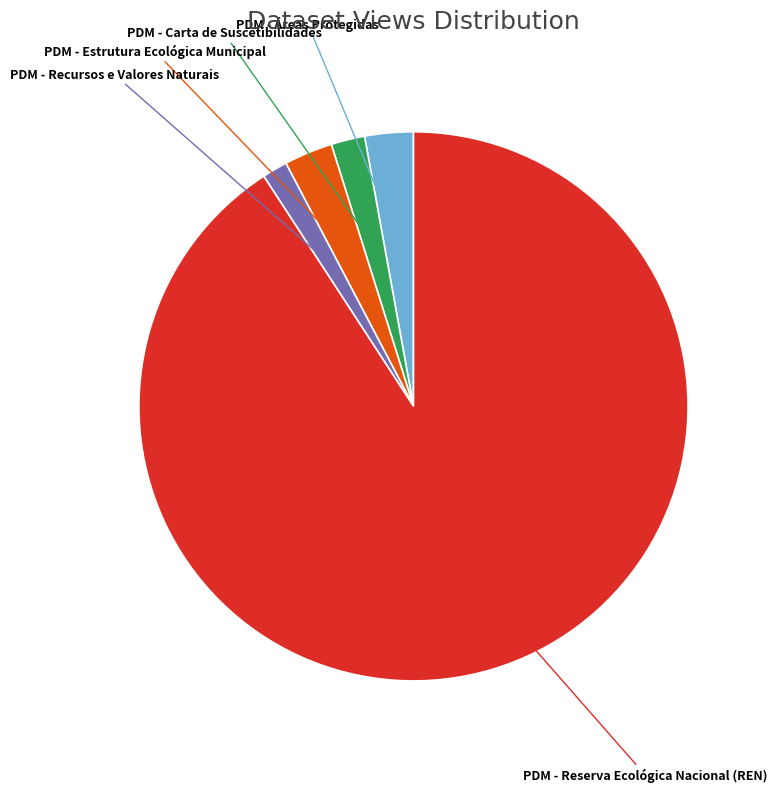

True or false: PDM - Carta de Suscetibilidades accounts for 2% of the total.

True